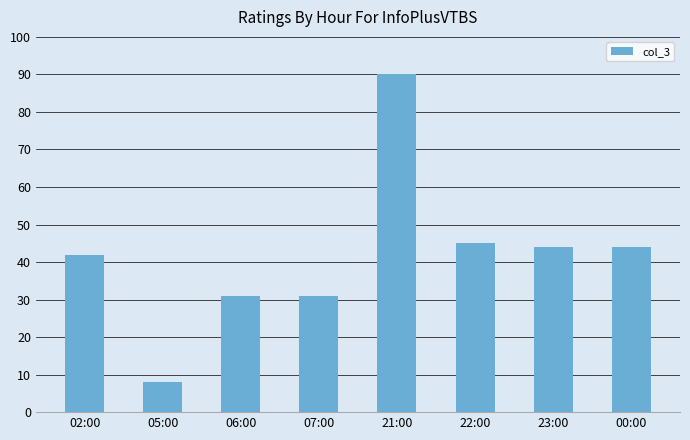

What is the difference between the second highest and second lowest values?

14